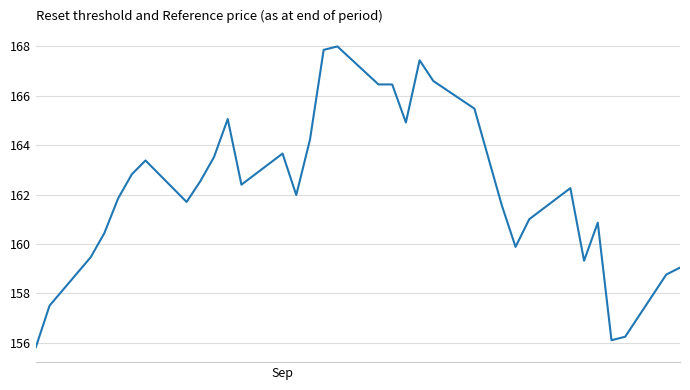

What is the smallest value displayed?

155.8